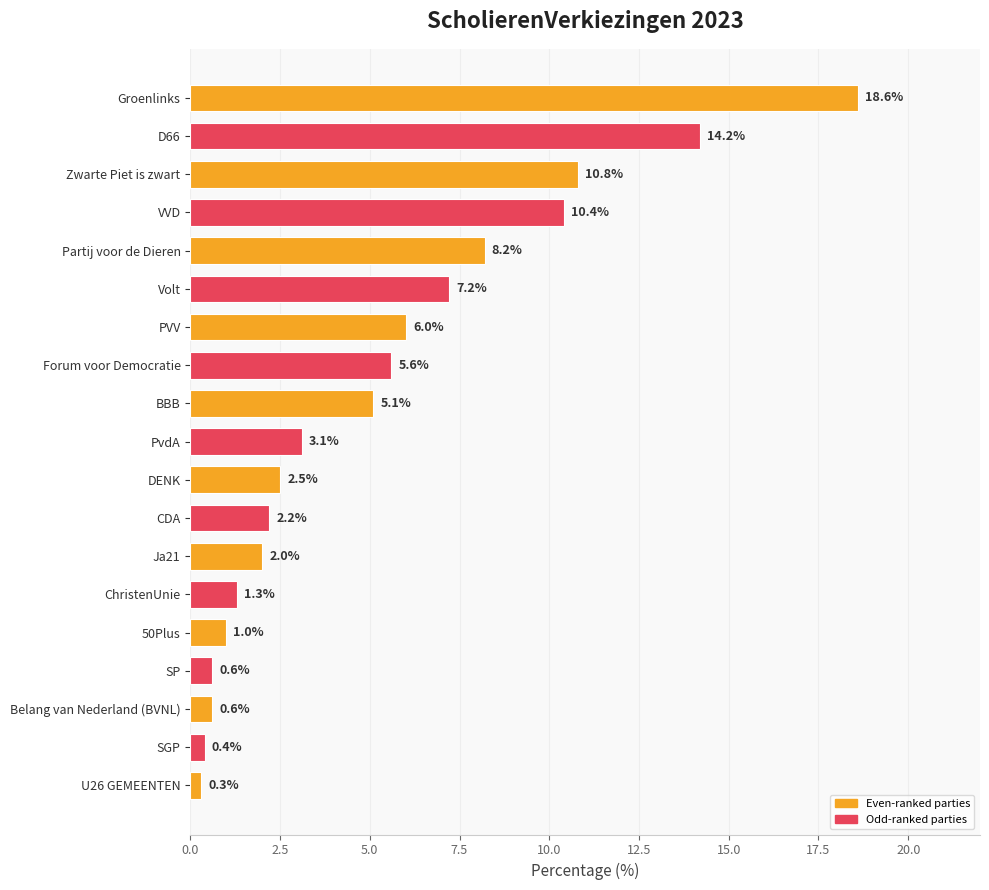

Reading bottom to top, list all the values displayed in this chart.

0.3	0.4	0.6	0.6	1.0	1.3	2.0	2.2	2.5	3.1	5.1	5.6	6.0	7.2	8.2	10.4	10.8	14.2	18.6